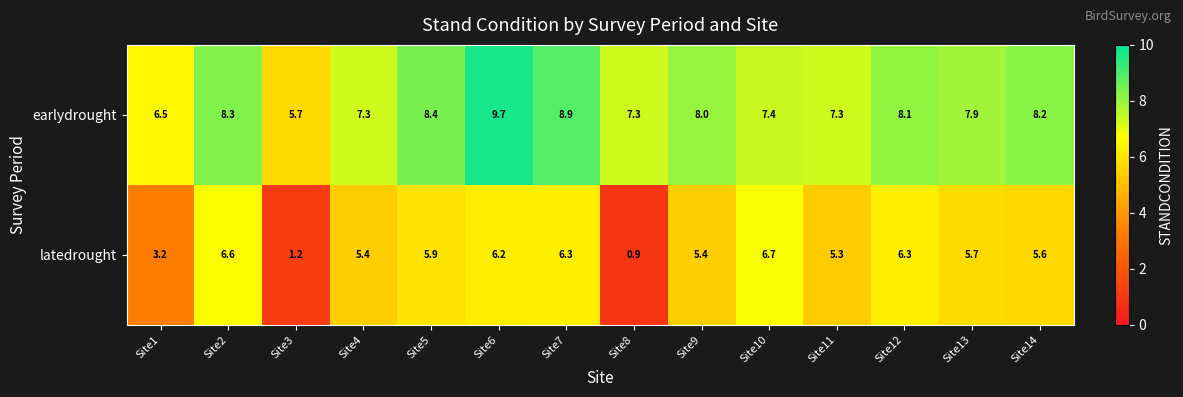

The value of earlydrought at Site9 is 8.0. True or false?

True